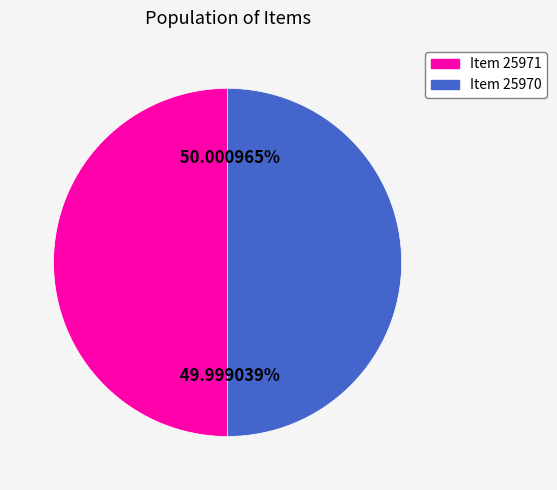

The Item 25971 slice represents 50% of the pie. True or false?

True